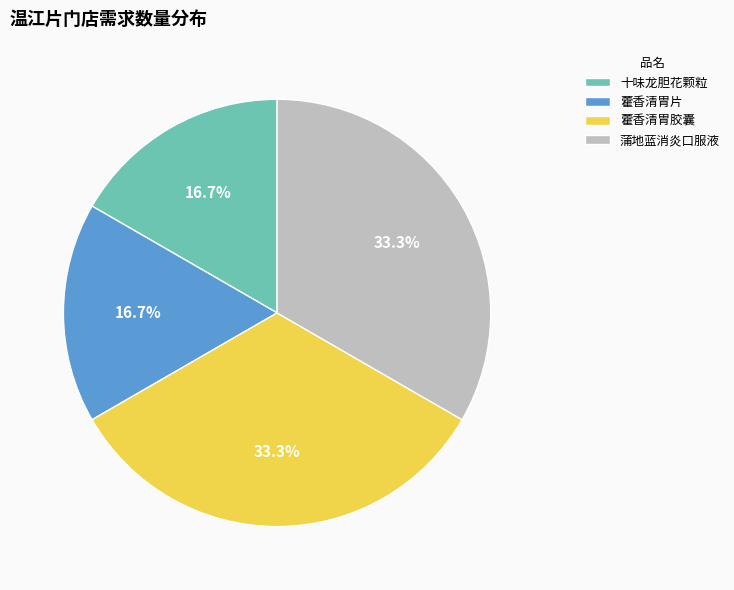

How many slices are in this pie chart?

4